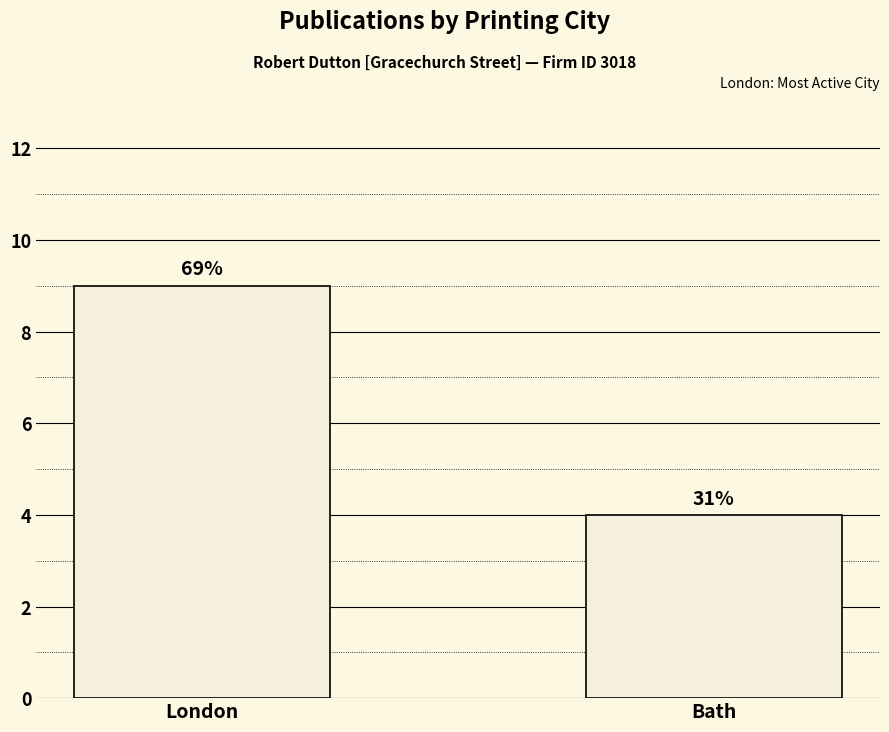

Is it true that the value at London is 9?

True